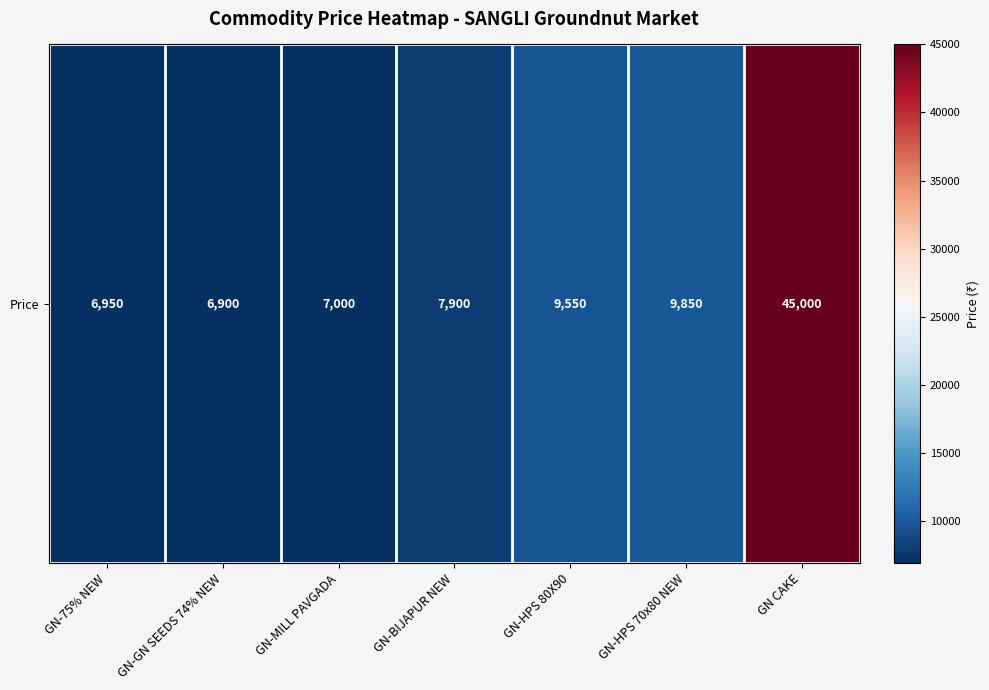

Which label corresponds to the smallest value in the chart?

GN-GN SEEDS 74% NEW